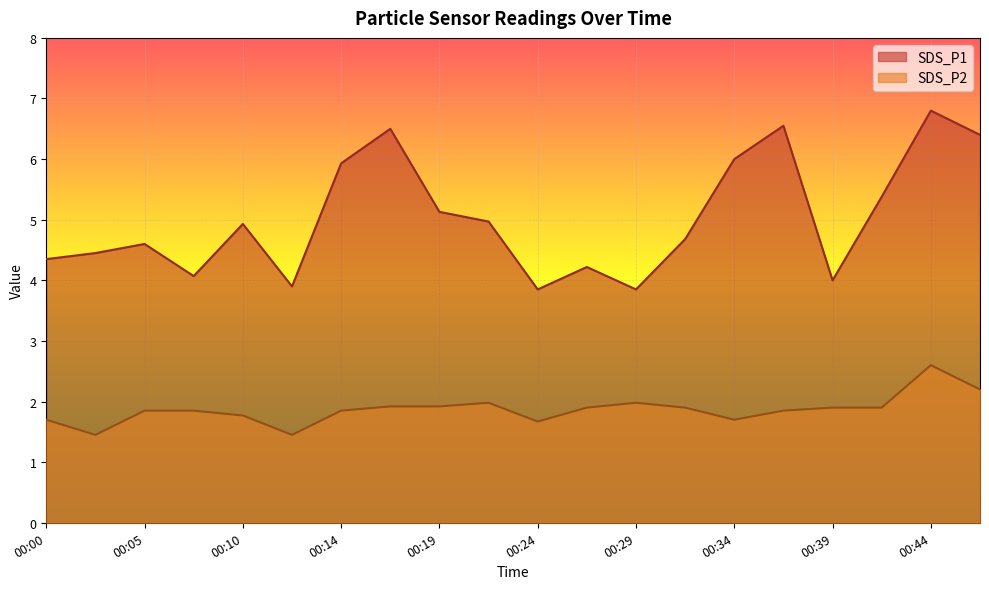

True or false: SDS_P1 has a value of 6.8 at 00:44.

True